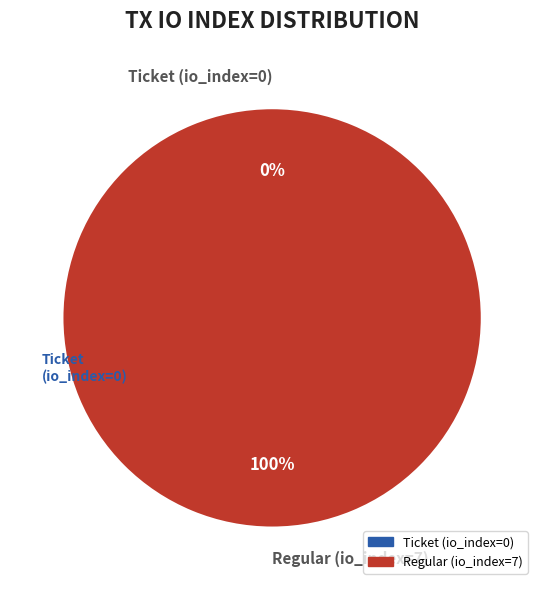

To the nearest percent, what is the difference between the largest and smallest slice percentages?

100%